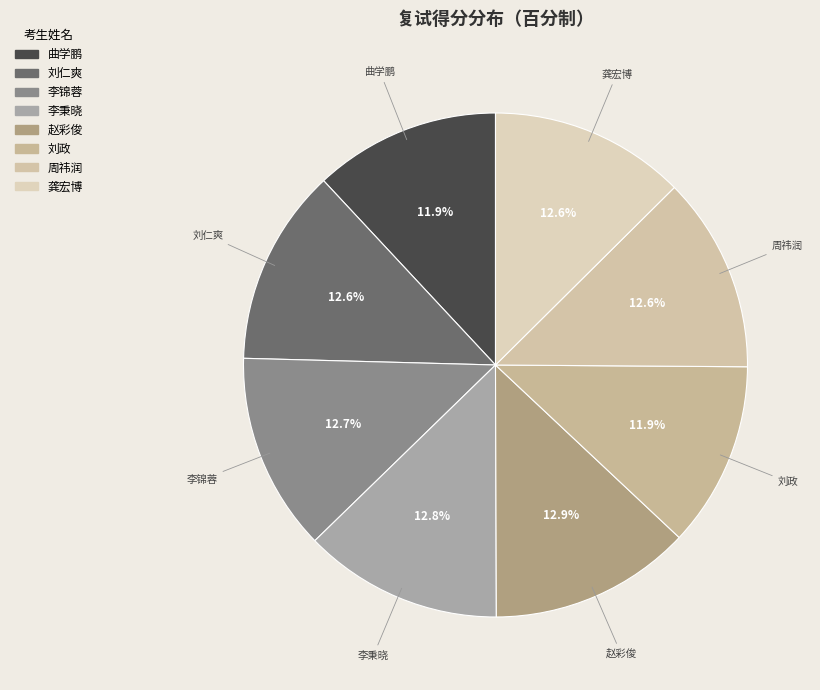

How many segments does this pie chart have?

8